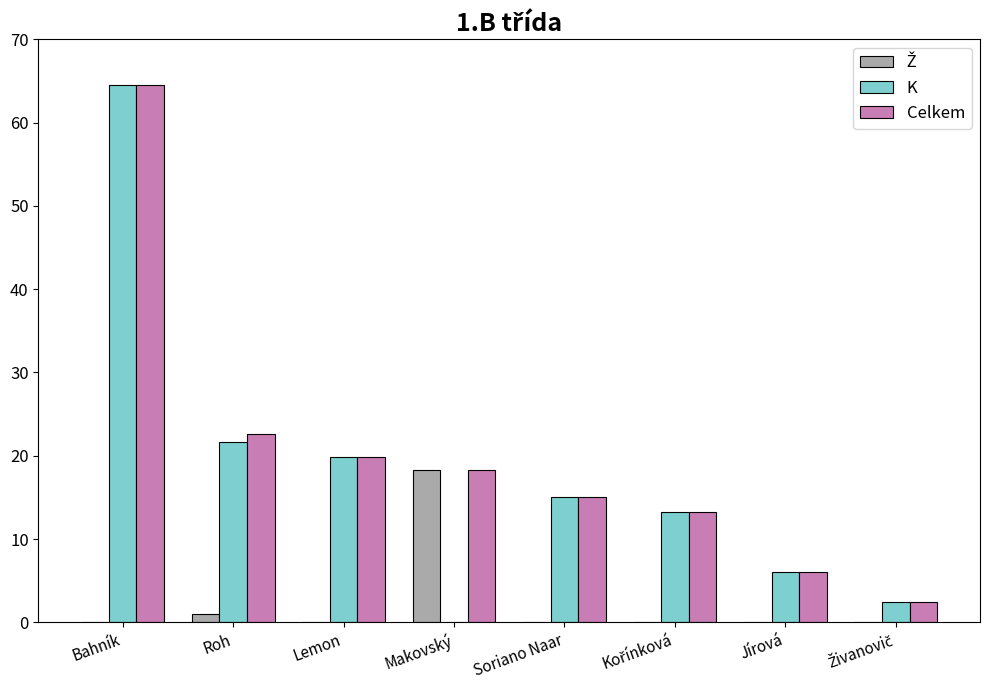

What is the sum of all K values?

142.7